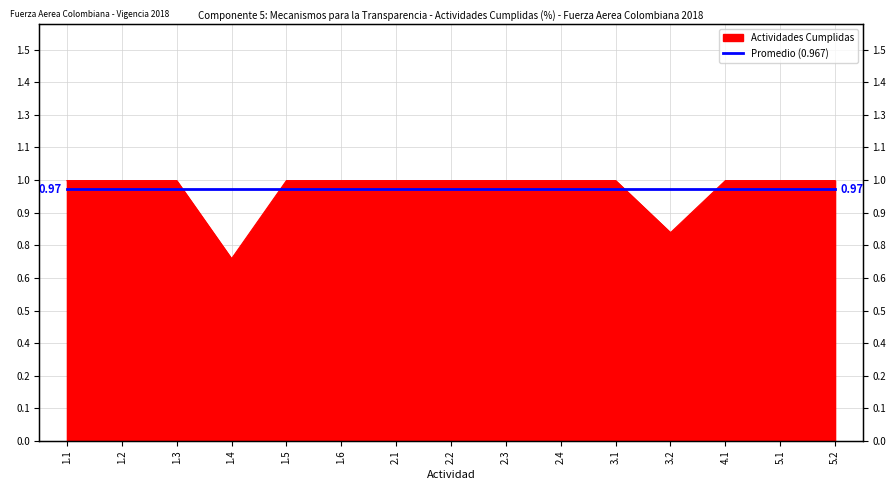

What is the value of the 1st point from the left?

1.0